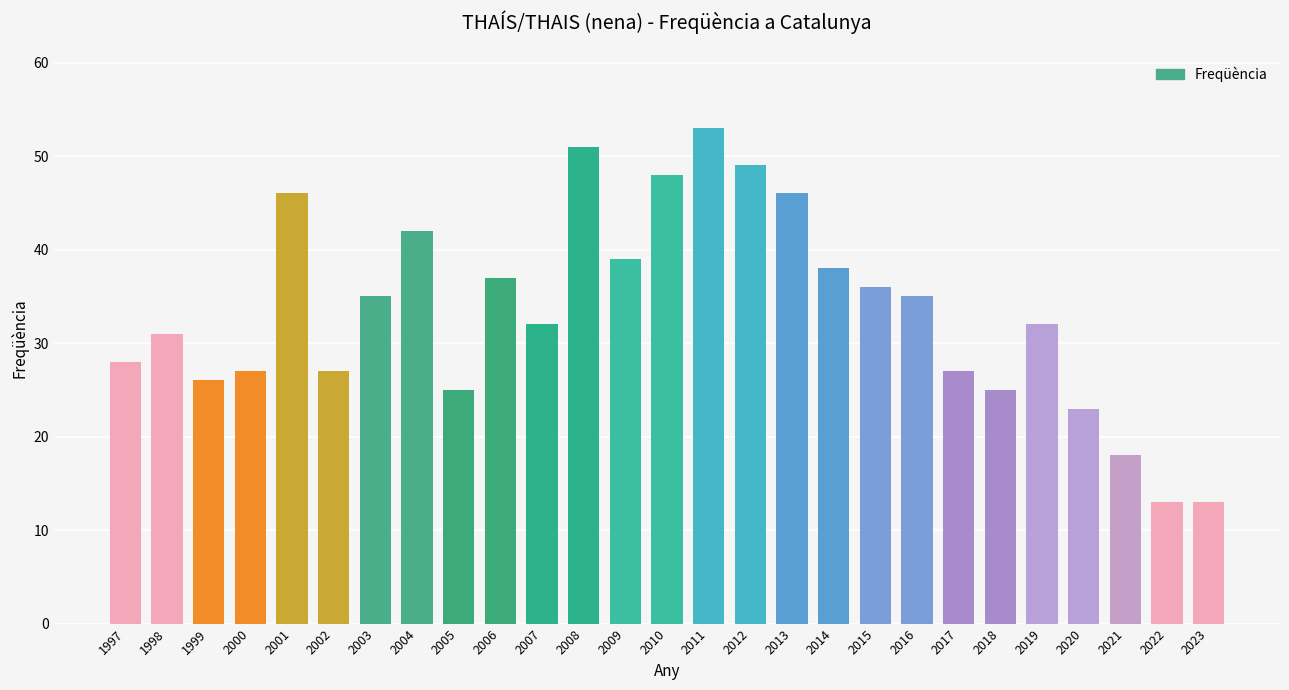

Where does the data first go above 32?

2001